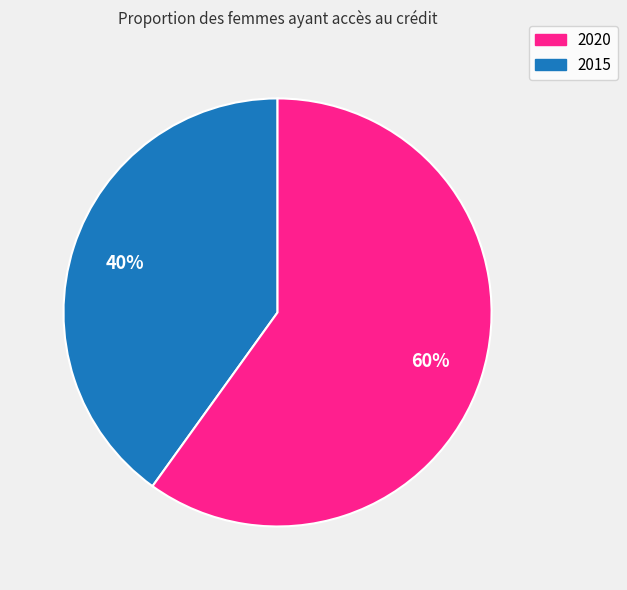

To the nearest percent, what is the difference between the largest and smallest slice percentages?

20%